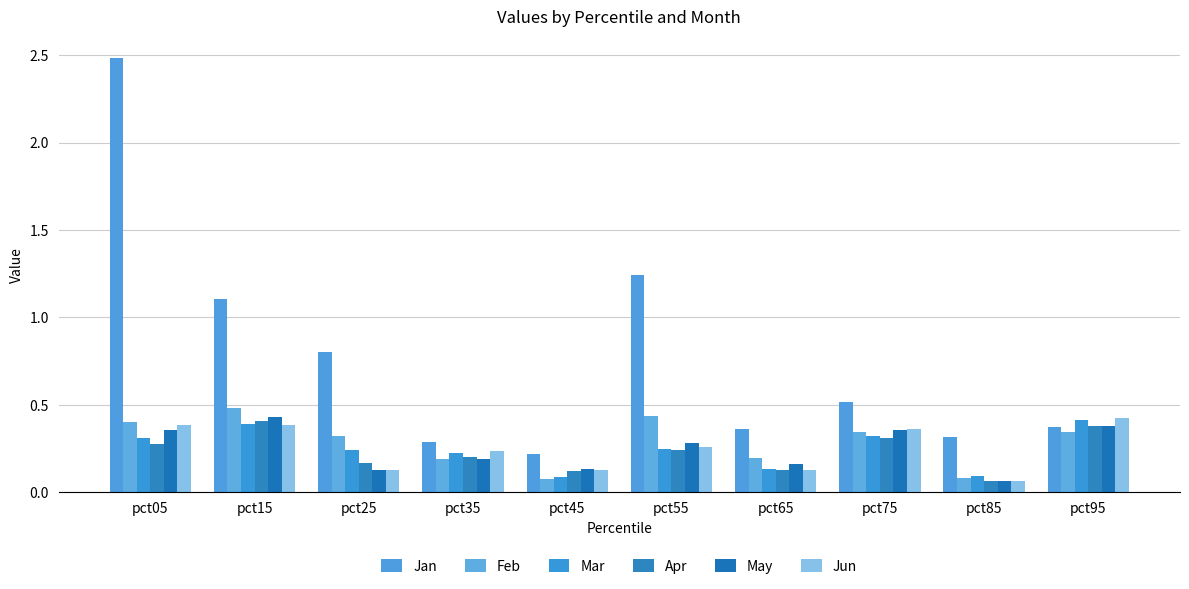

What is the value of the Jun bar at the 2nd from the left?

0.4